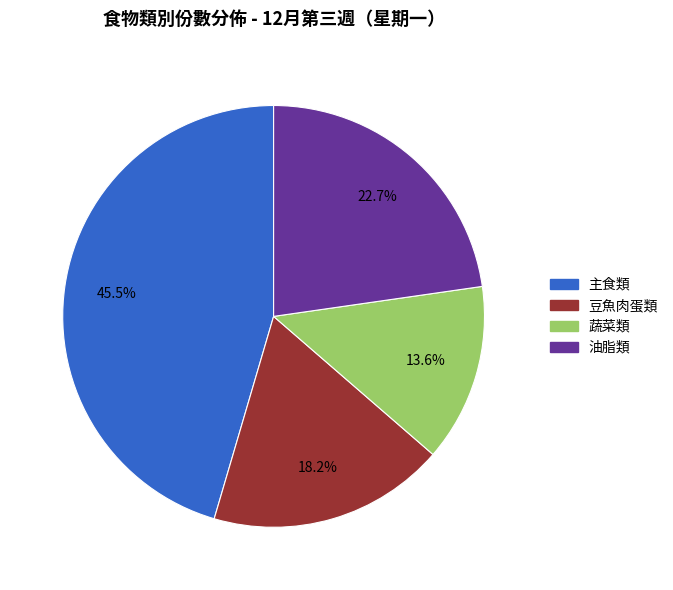

Is there a majority slice in this chart?

No